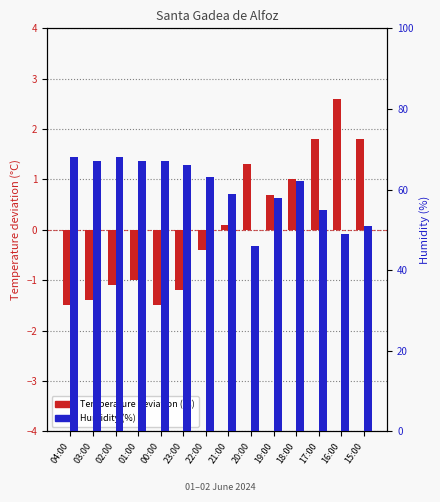

At which category is the sum across all series the highest?

02:00